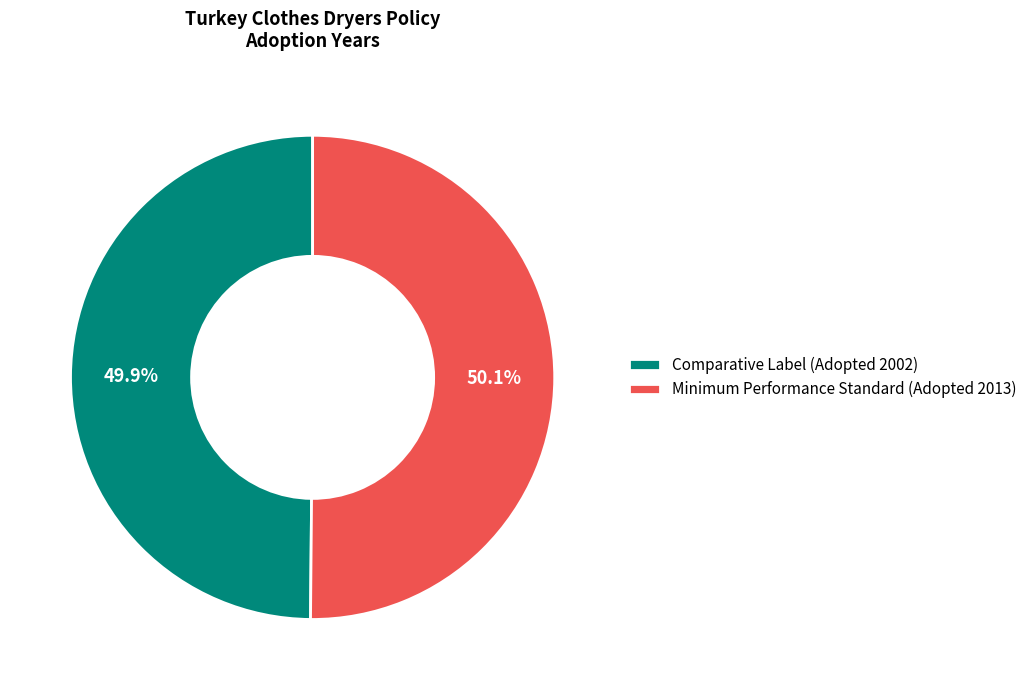

Is there any slice that represents more than half of the pie?

Yes